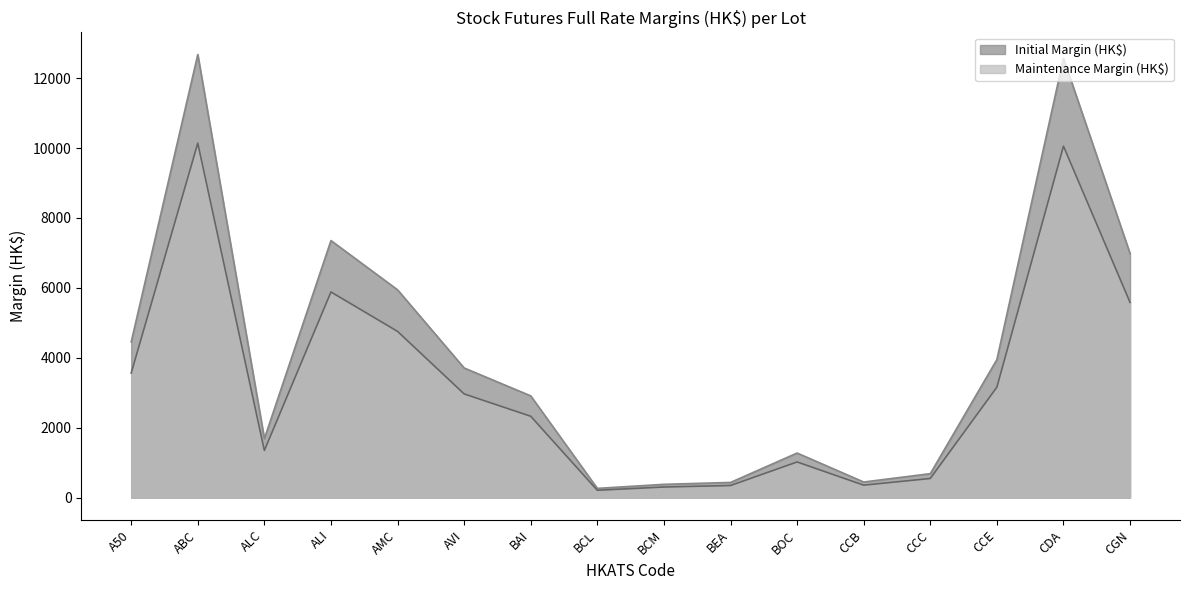

Reading right to left, transcribe all the data shown in this chart.

Initial Margin (HK$): CGN=6982	CDA=12568	CCE=3950	CCC=688	CCB=449	BOC=1278	BEA=437	BCM=383	BCL=267	BAI=2912	AVI=3710	AMC=5945	ALI=7354	ALC=1689	ABC=12674	A50=4455
Maintenance Margin (HK$): CGN=5585	CDA=10054	CCE=3160	CCC=550	CCB=359	BOC=1022	BEA=349	BCM=306	BCL=213	BAI=2329	AVI=2968	AMC=4756	ALI=5883	ALC=1351	ABC=10139	A50=3564